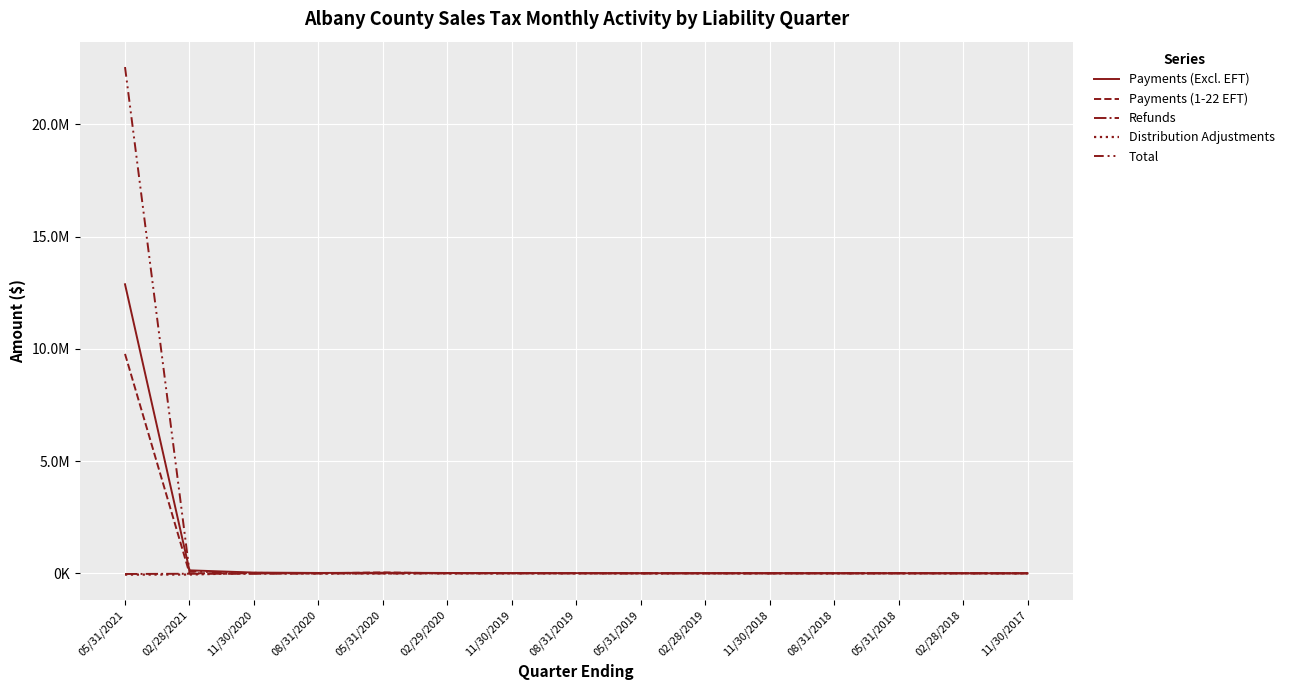

Does the chart have visible grid lines?

Yes